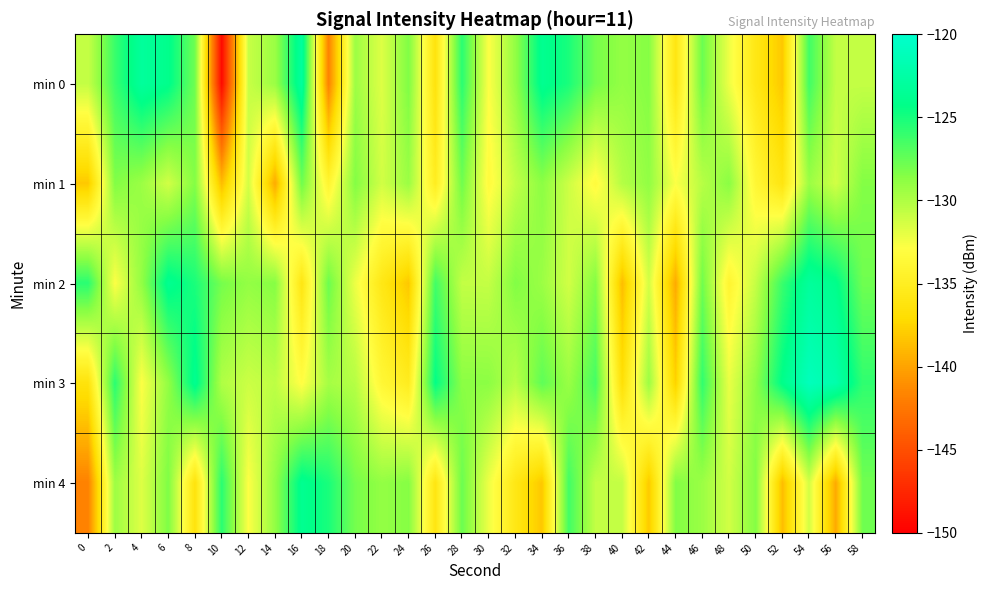

List the series in order of their peak value, highest first.

min 3, min 0, min 2, min 4, min 1